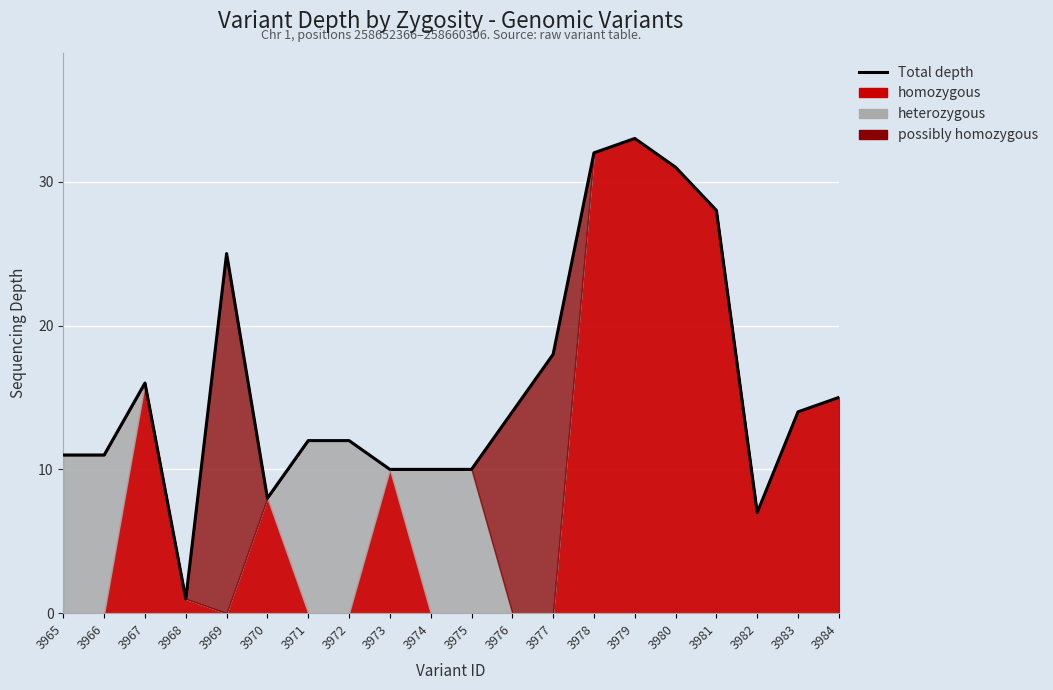

List the labels in order of value, smallest first.

3968, 3982, 3970, 3973, 3974, 3975, 3965, 3966, 3971, 3972, 3976, 3983, 3984, 3967, 3977, 3969, 3981, 3980, 3978, 3979